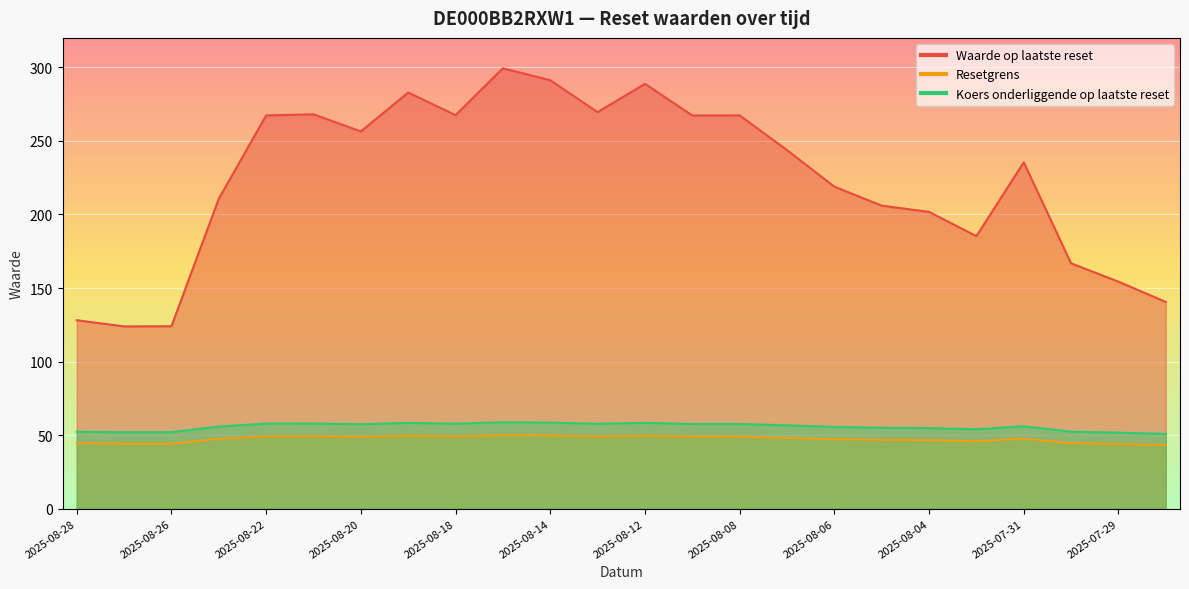

What is the label of the 13th point from the left?

2025-08-12